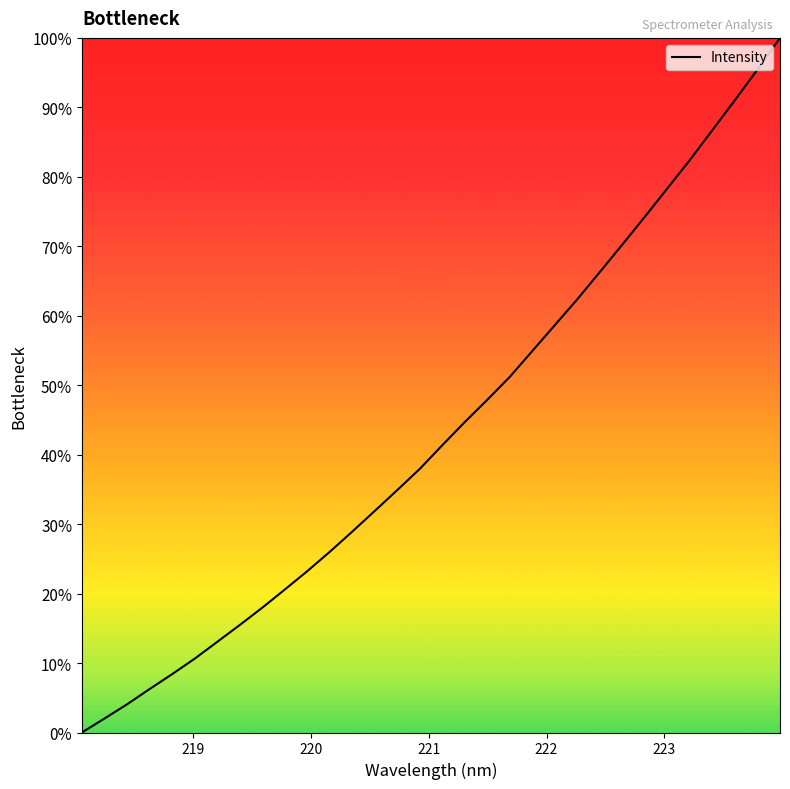

What is the maximum value shown in the chart?

100.0